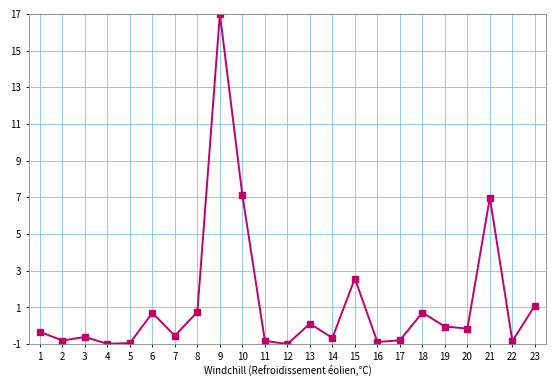

Does the chart display data point markers on the line(s)?

Yes